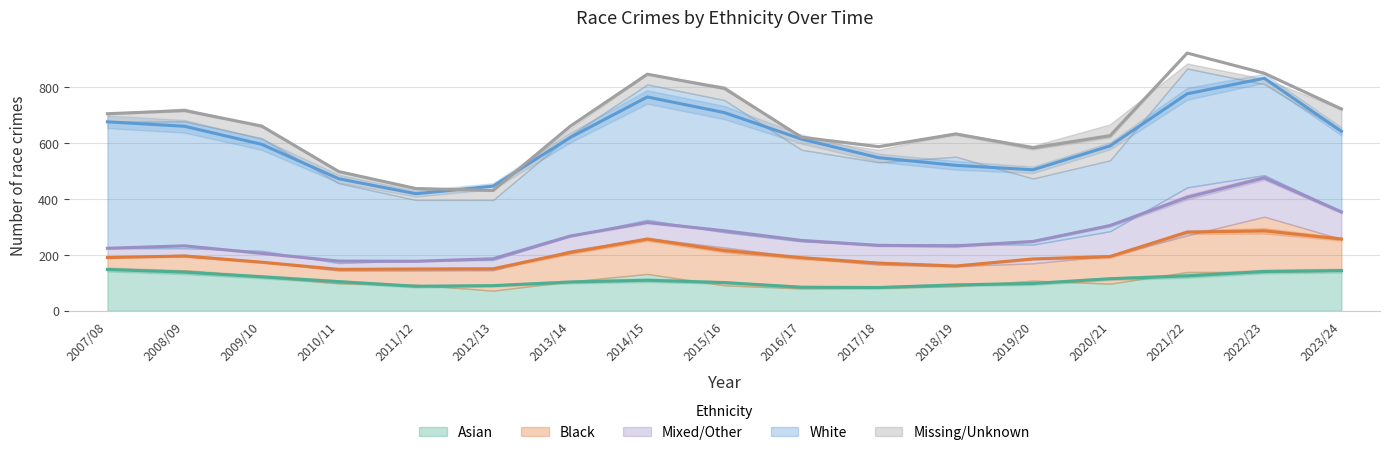

At which label is Mixed/Other closest to 97?

2023/24